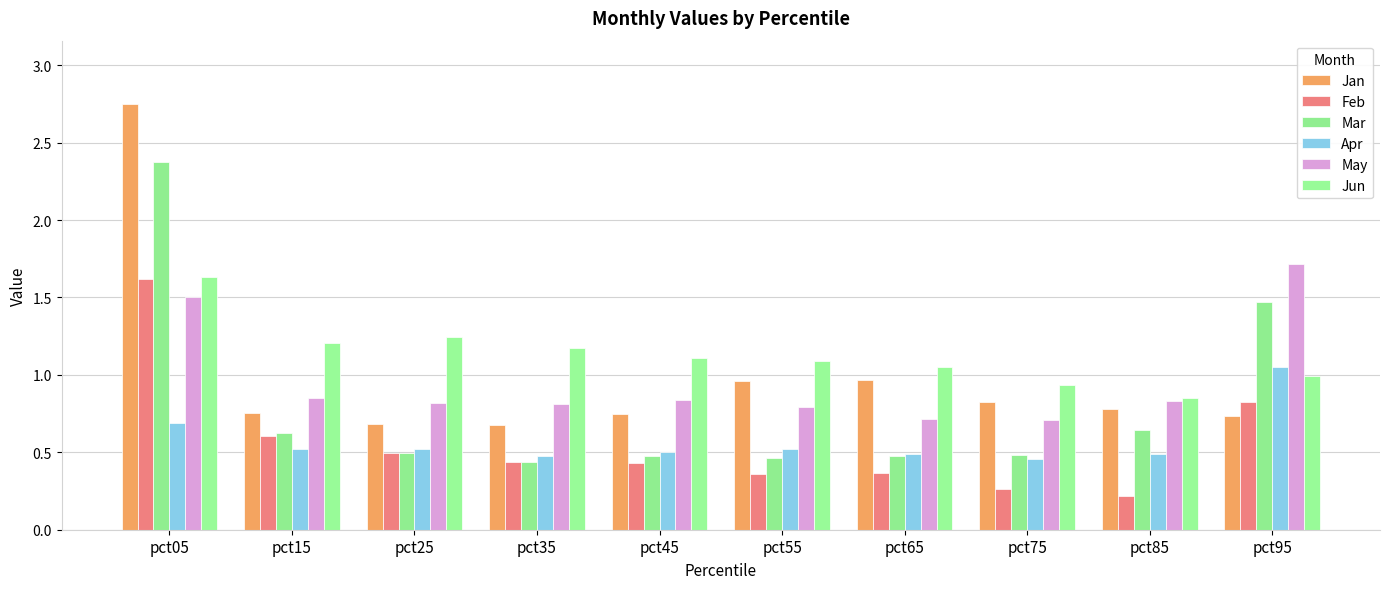

What value does the Jun series have at pct15?

1.2